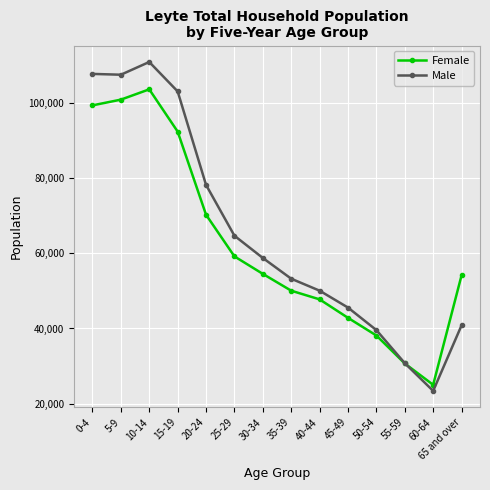

List the series in order of their peak value, highest first.

Male, Female